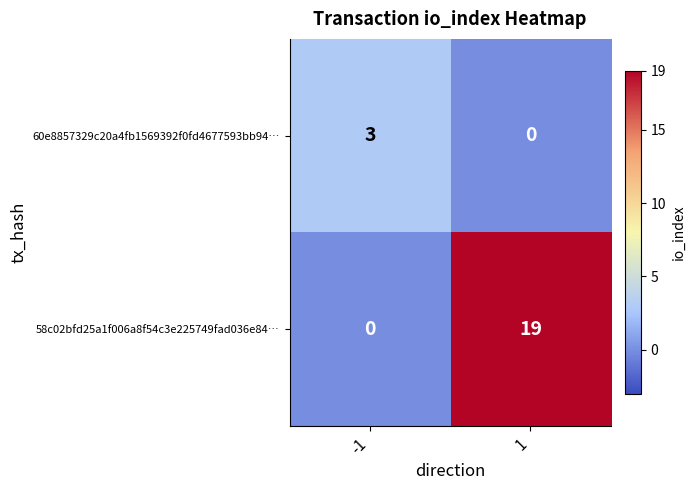

What is the difference between the highest and lowest values at -1?

3